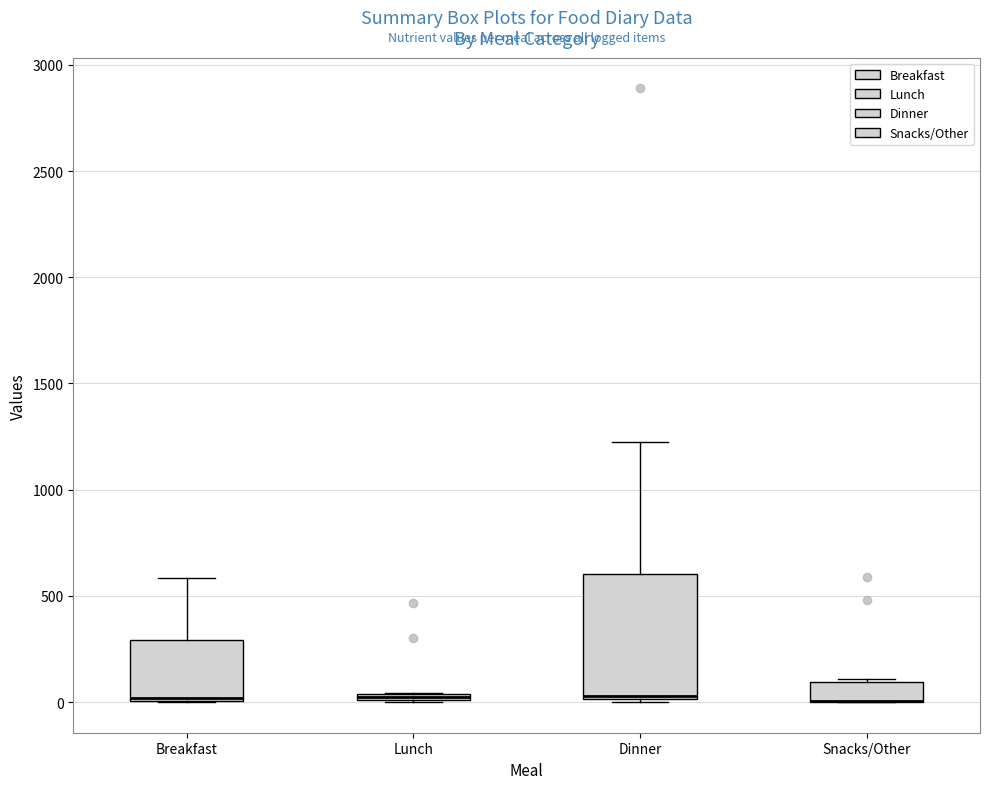

Where is the lower edge of the box for Snacks/Other on the y-axis? The values are not printed on the chart, so give them approximately, as read against the axis.

0